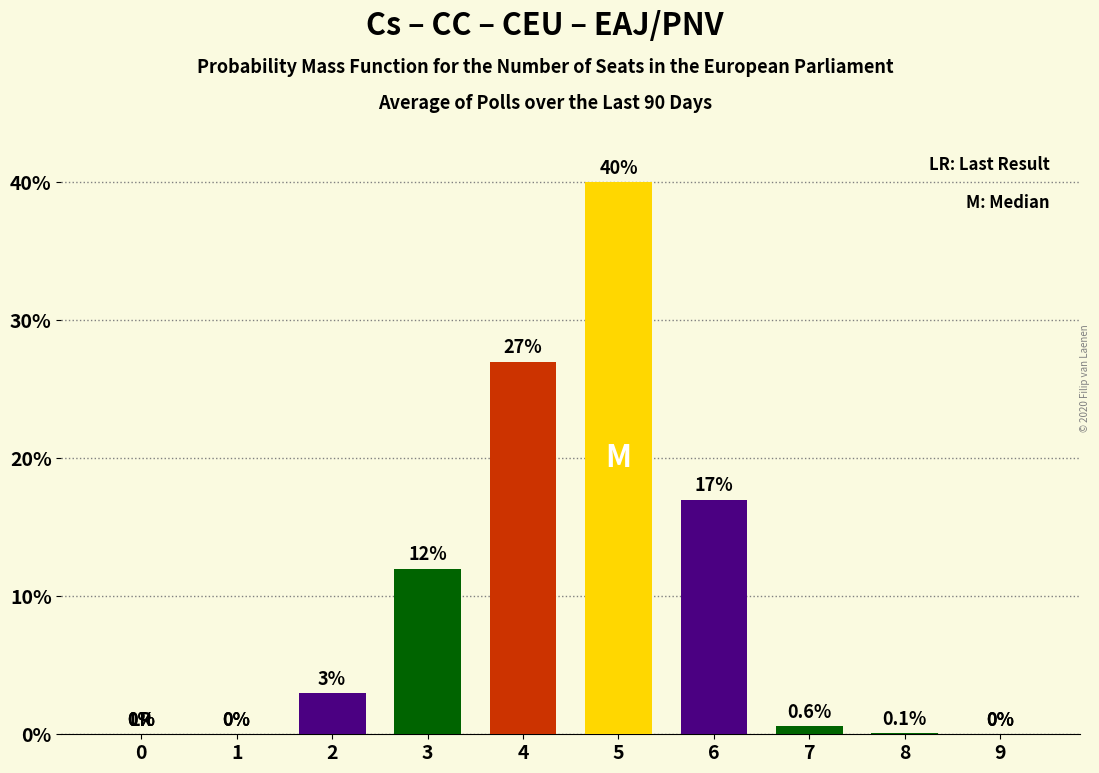

Reading left to right, what are all the values shown in this chart?

0.0	0.0	3.0	12.0	27.0	40.0	17.0	0.6	0.1	0.0